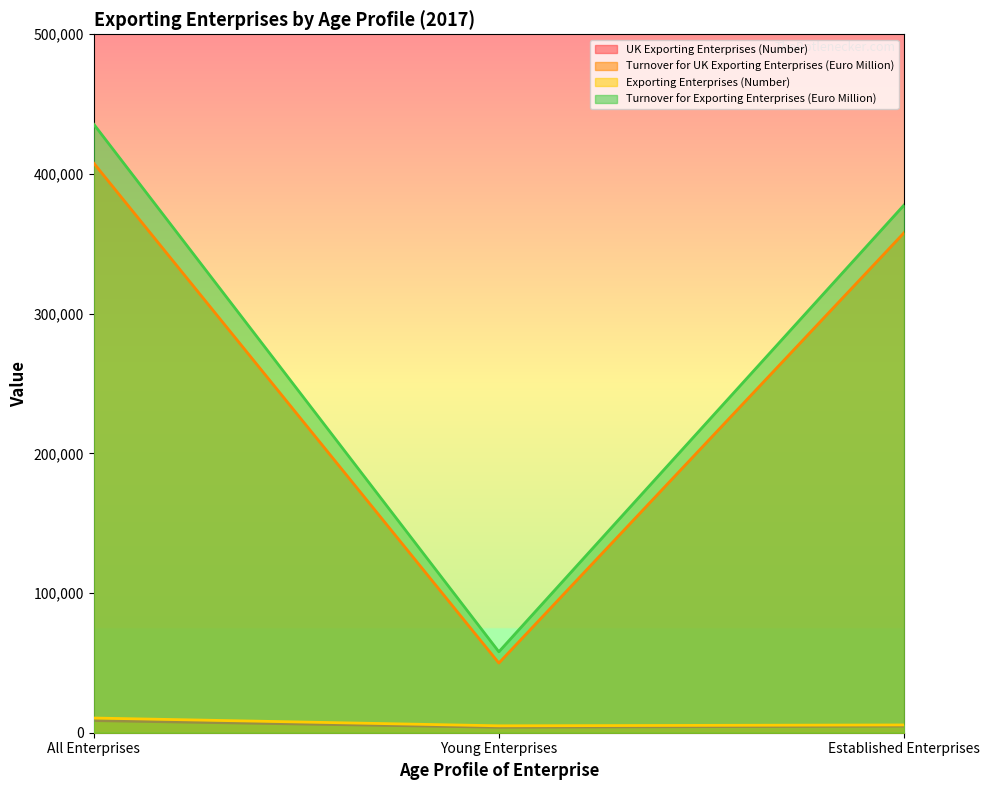

What is the total value across all series at Established Enterprises?

746067